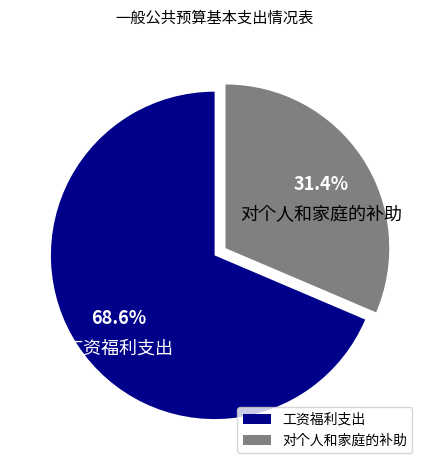

Combined, do 对个人和家庭的补助 and 工资福利支出 account for over 50%?

Yes